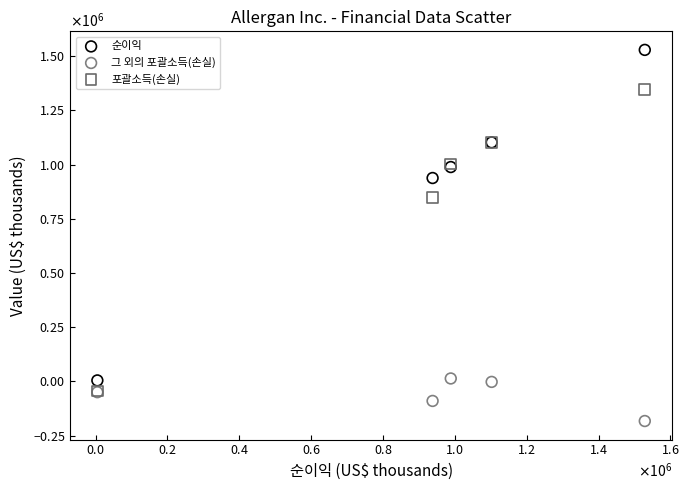

Which series contains the lowest Y value?

그 외의 포괄소득(손실)